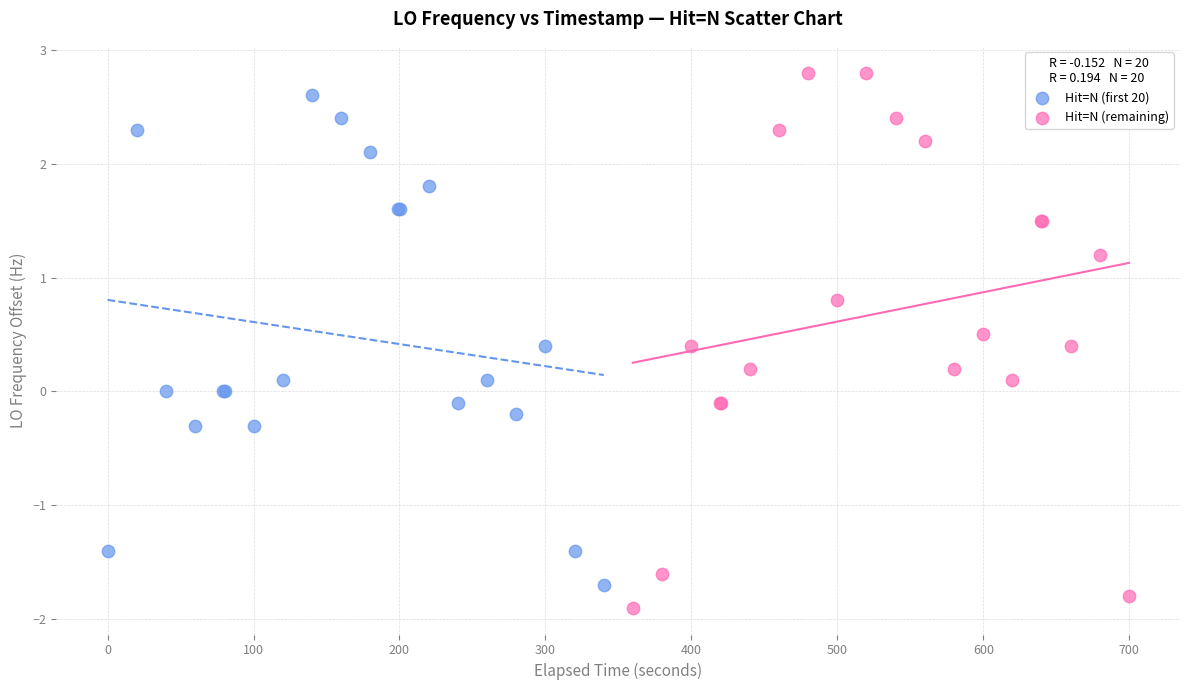

What are all the series names shown in the legend?

Hit=N (first 20), Hit=N (remaining)